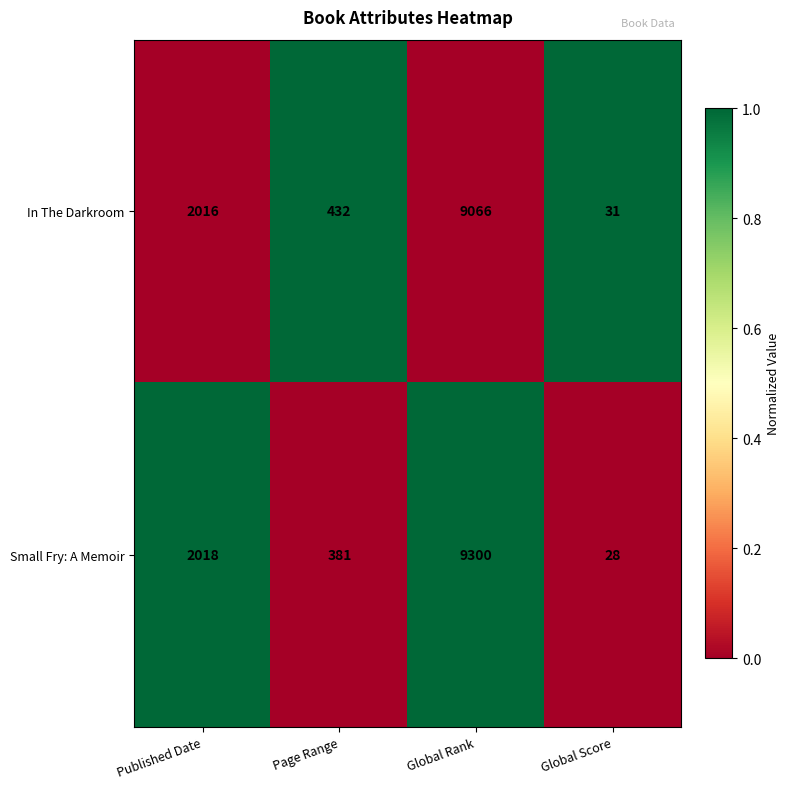

What is the total value across all series at Published Date?

4034